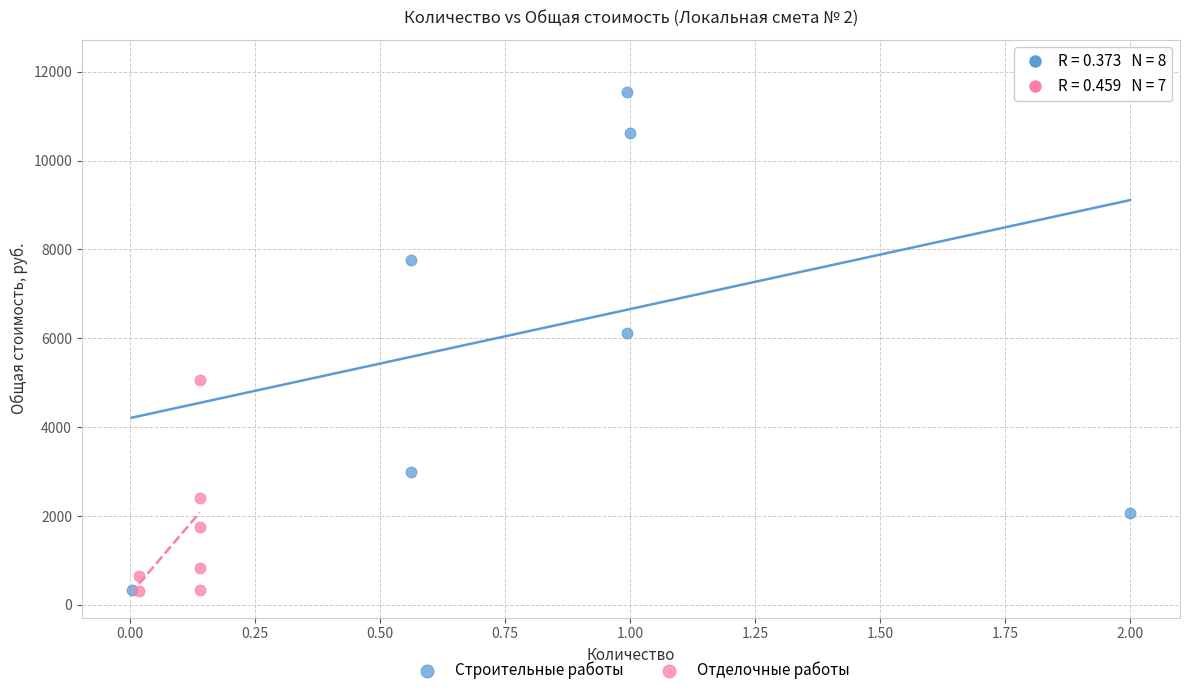

Which series has the widest spread of Y values?

Строительные работы